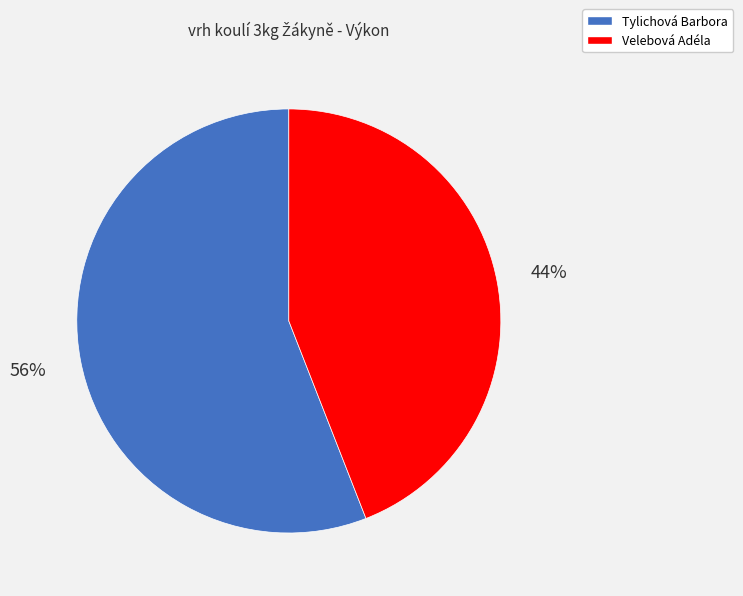

Is Tylichová Barbora the majority of the pie?

Yes